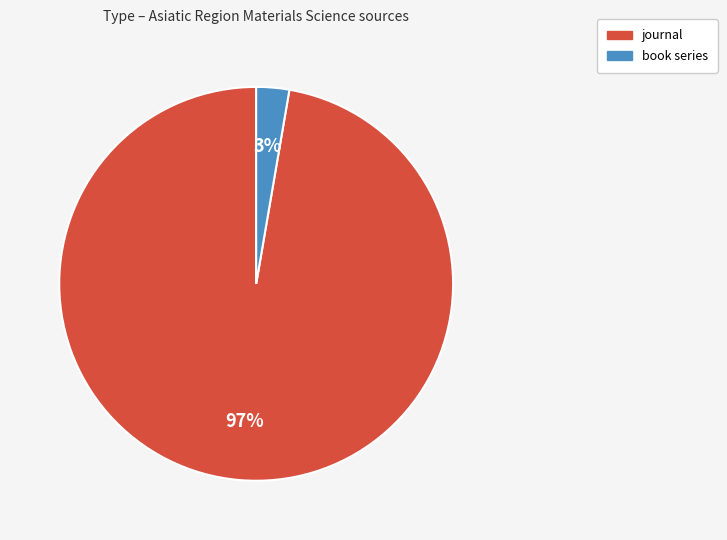

Which slice represents more than half of the pie?

journal